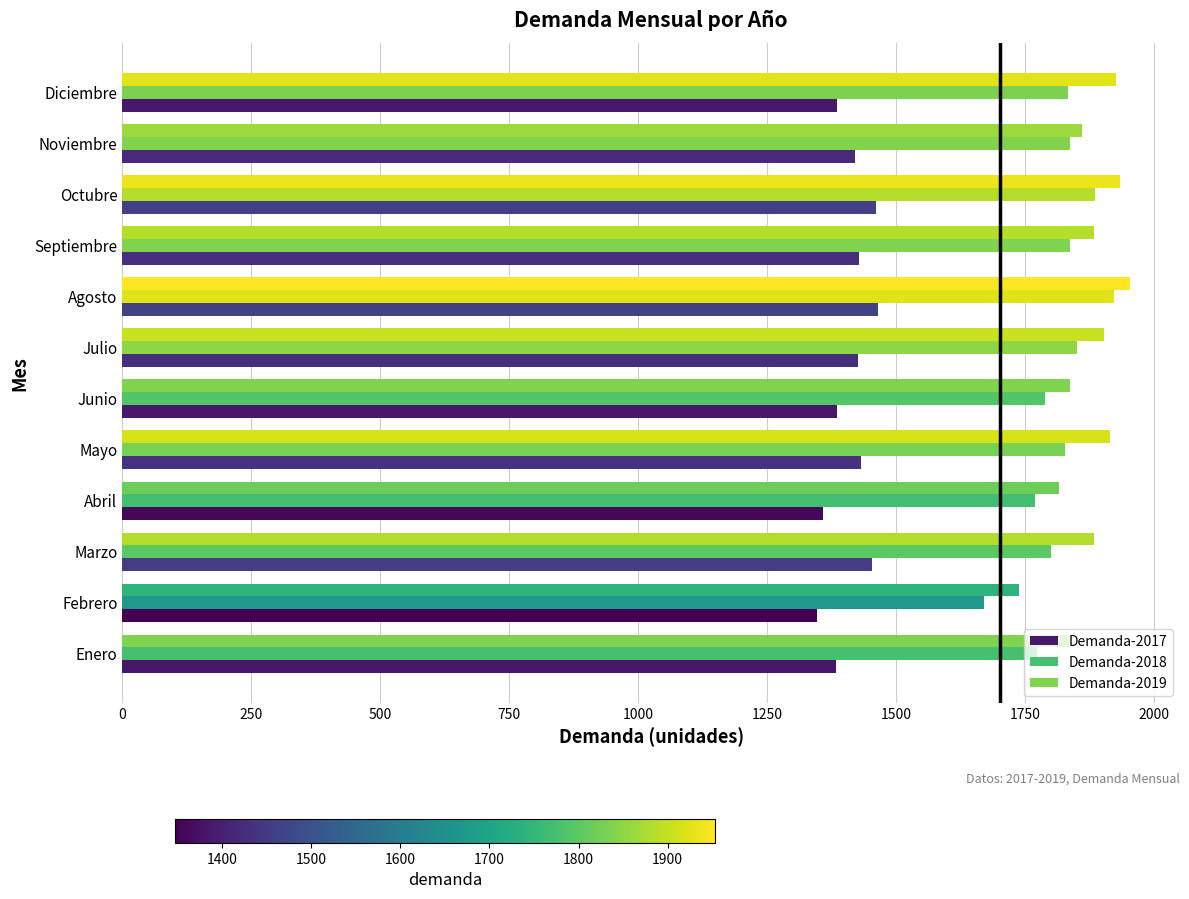

How many values in the Demanda-2019 series are below 1884?

5